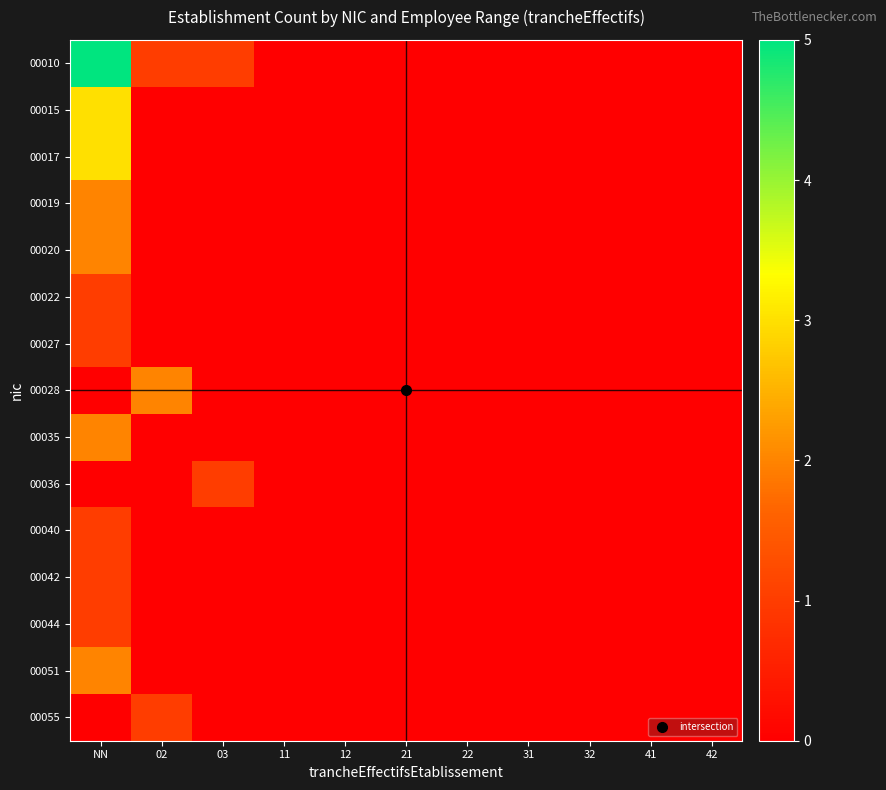

How many series are shown in this chart?

15